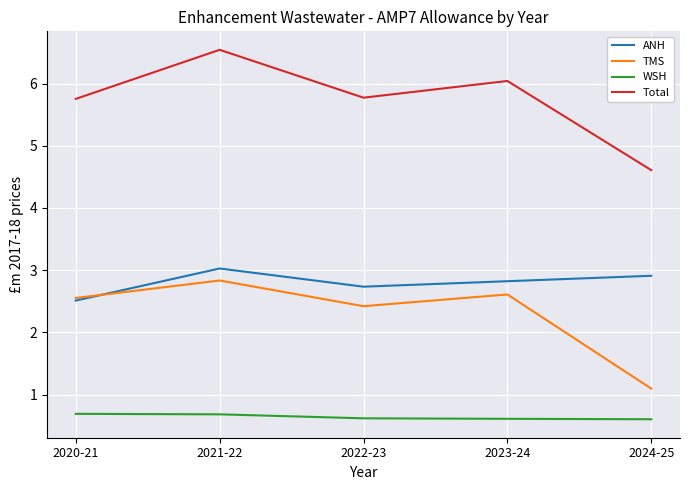

At which label is TMS closest to 1?

2024-25